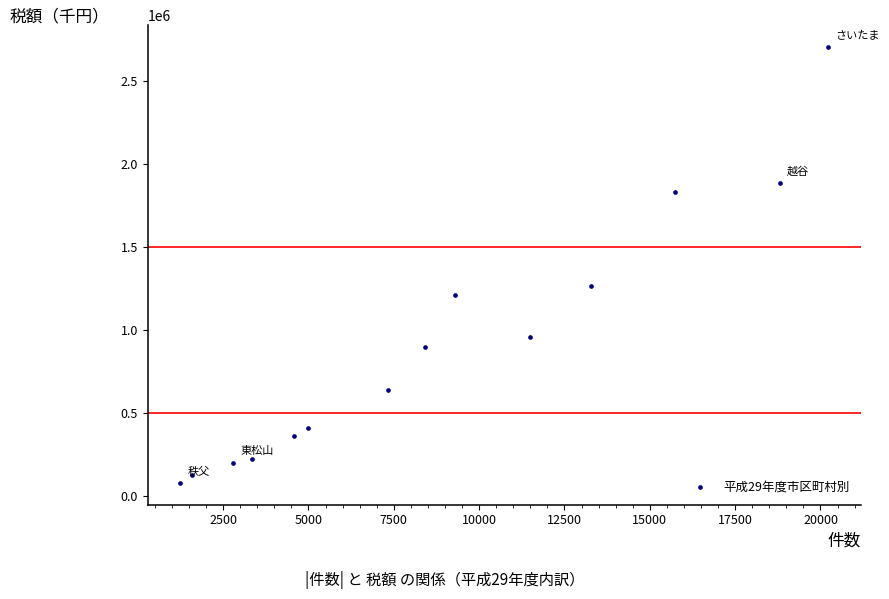

What is the range of Y values (max minus min)?

2623559